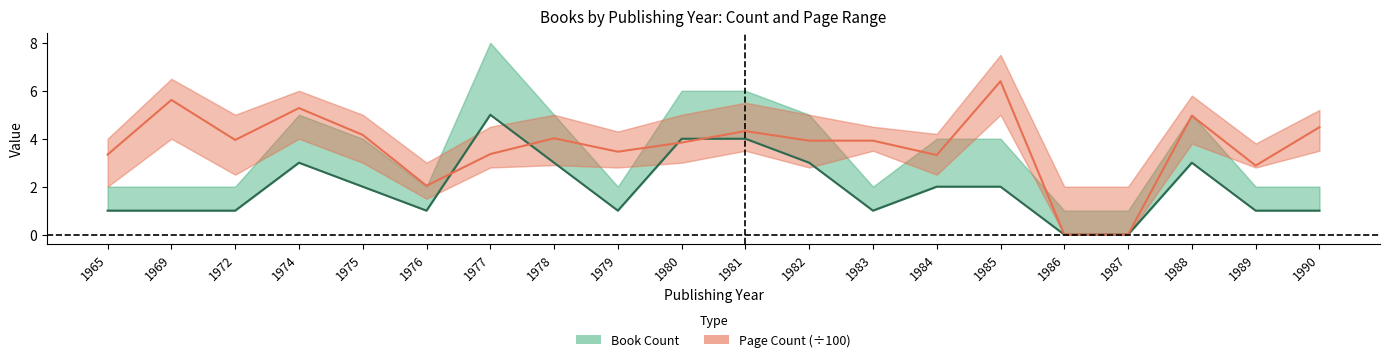

True or false: Avg Pages (÷100) has more than 1 points higher than both neighbors.

True